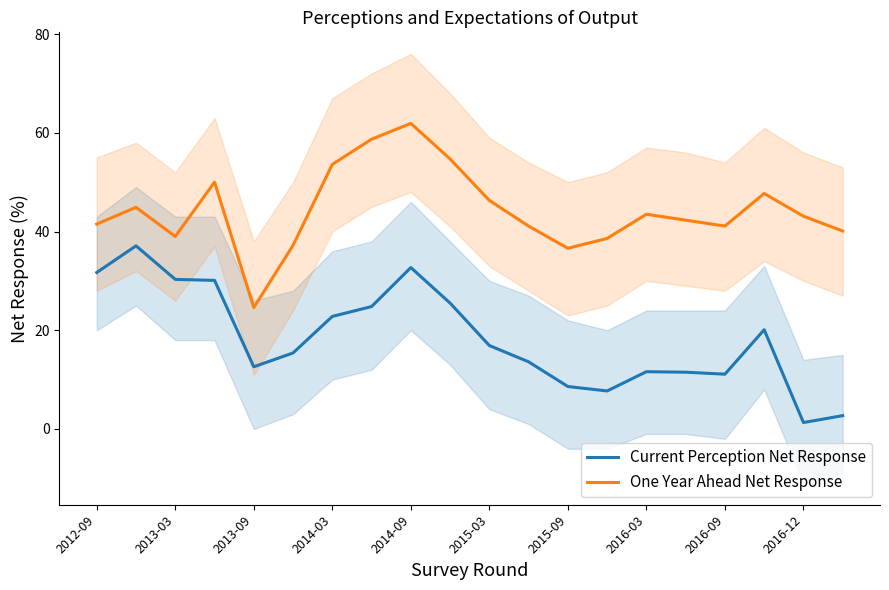

The value of Current Perception Net Response at 13 is 2.0. True or false?

False